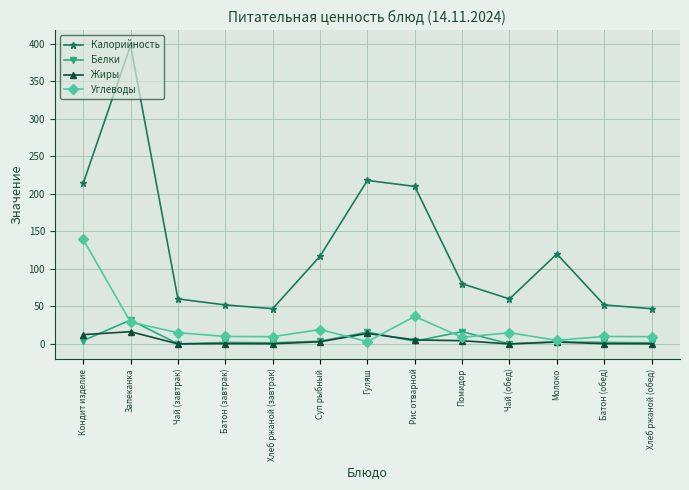

At how many categories does at least one series exceed 274?

1